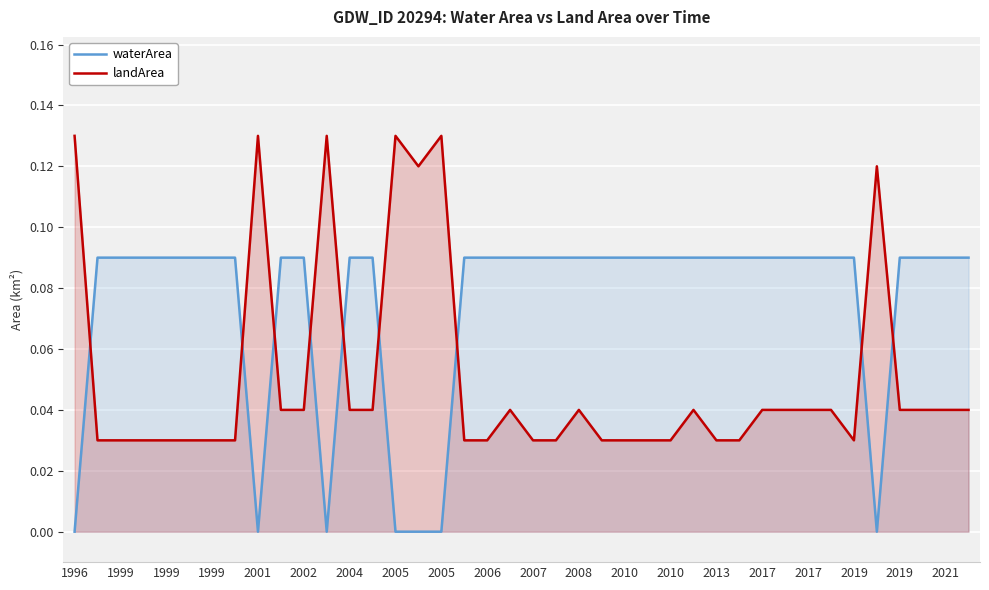

The landArea series shows 0.0 at 1999. True or false?

False